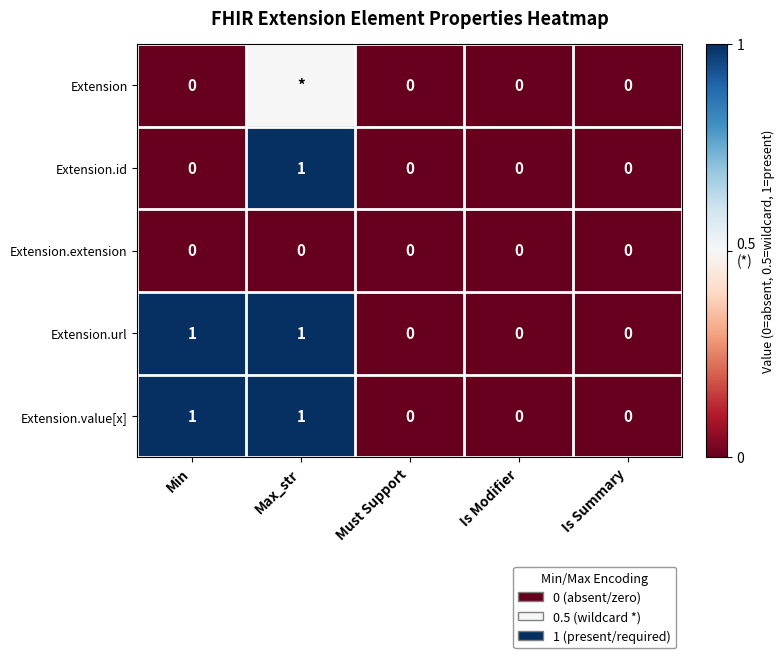

What is the difference between the Extension.id values at Min and Max_str?

1.0